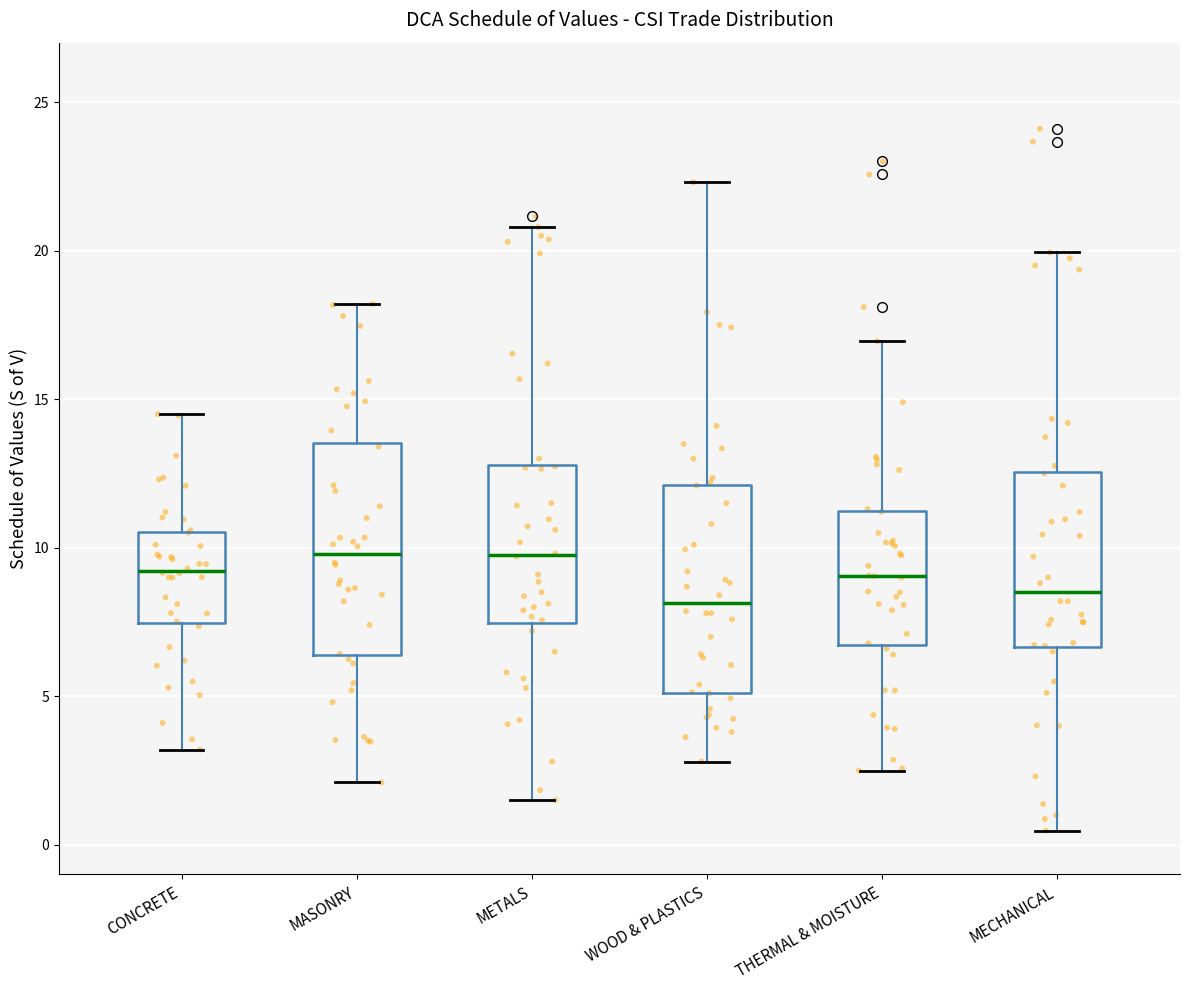

Where does the upper whisker of the box for CONCRETE end on the y-axis? The values are not printed on the chart, so give them approximately, as read against the axis.

14.5